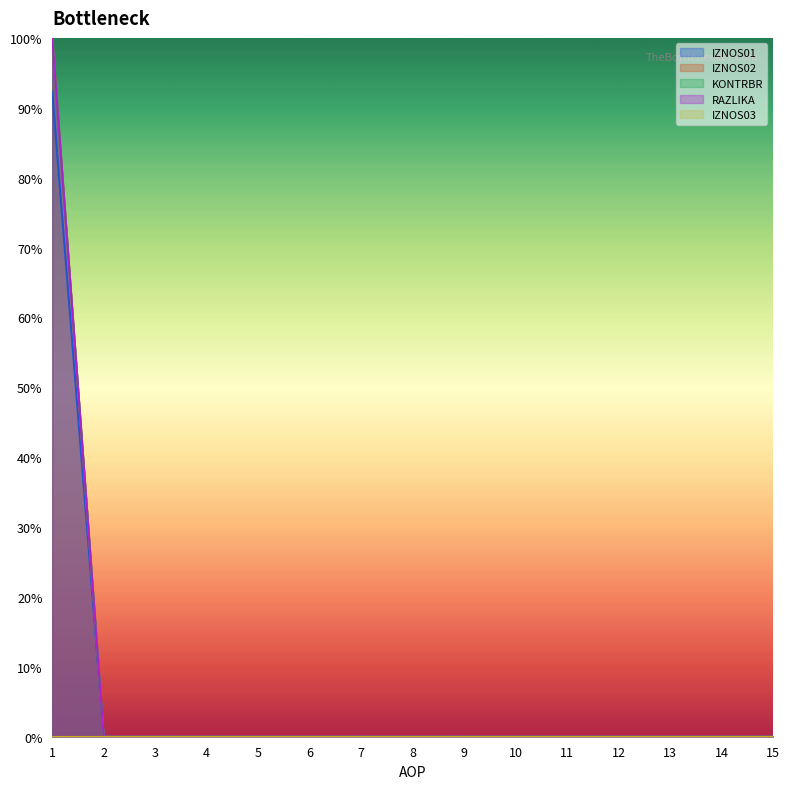

Count the number of categories in the chart.

15